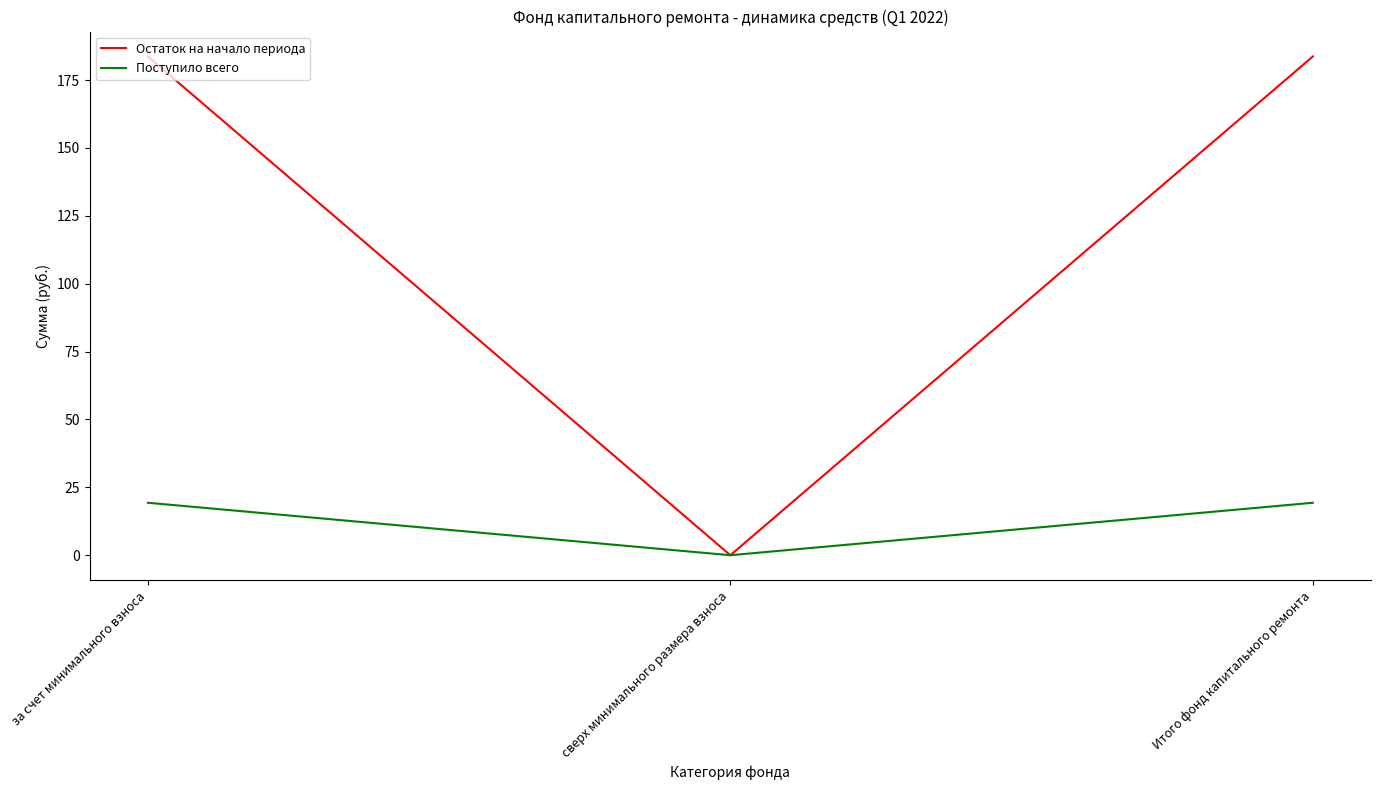

Is the value of Поступило всего at Итого фонд капитального ремонта greater than the value of Остаток на начало периода at Итого фонд капитального ремонта?

No